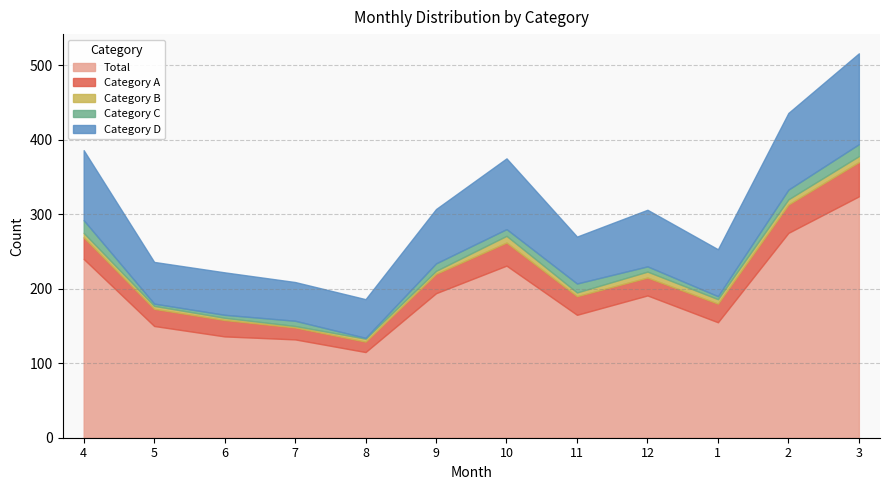

Between 5 and 12, which series saw the biggest shift?

Total